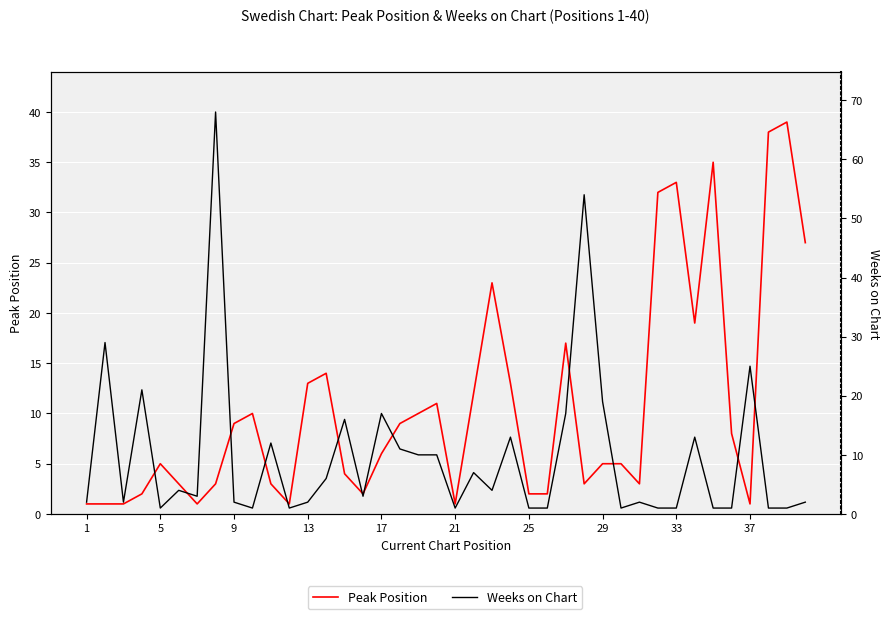

How many data points in Peak Position are above 6?

19